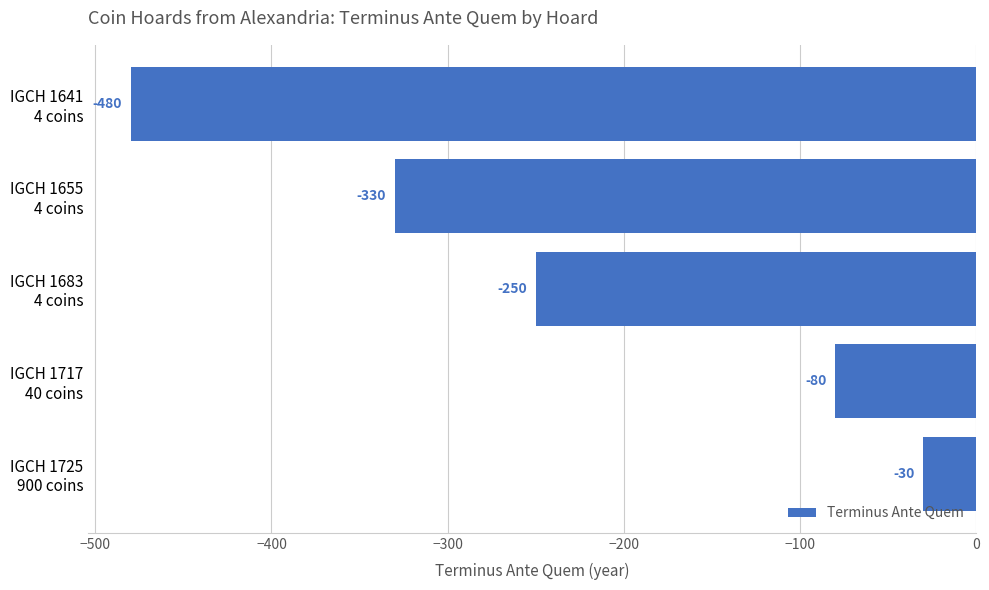

What is the value of the 4th bar from the top?

-80